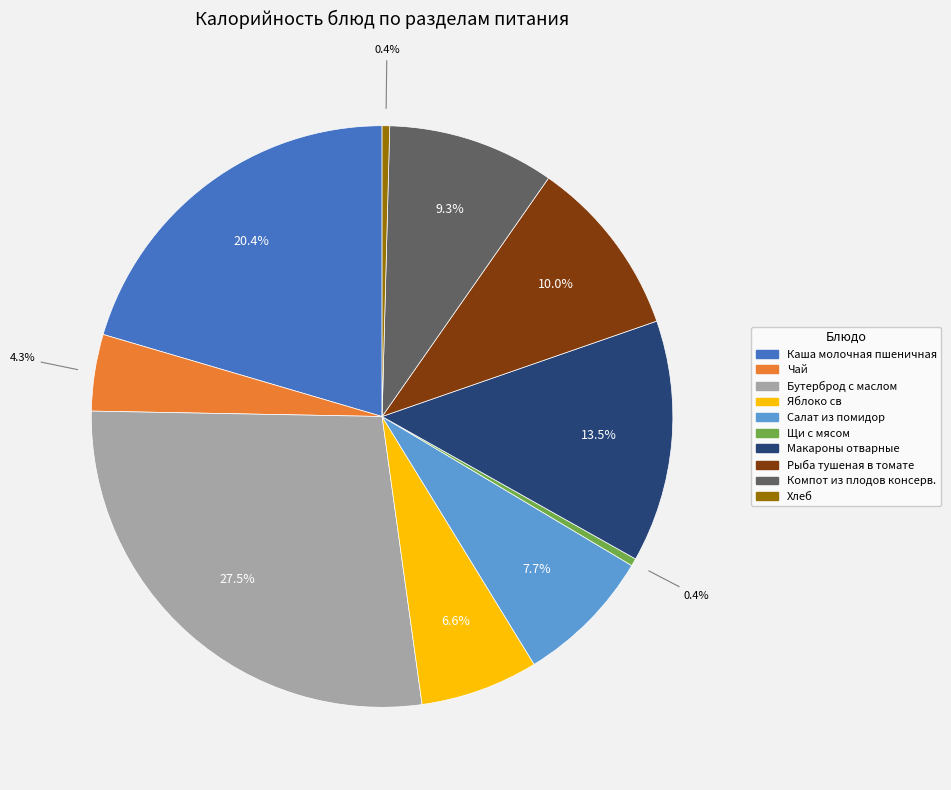

To the nearest percent, what is the difference between the largest and smallest slice percentages?

27%